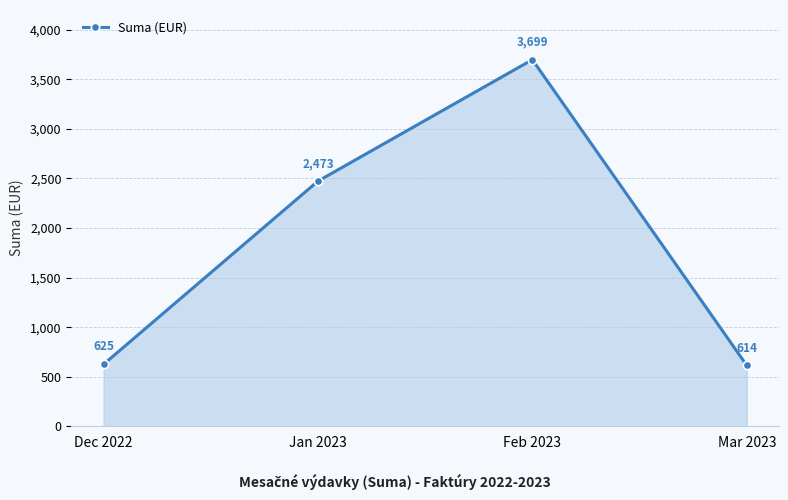

True or false: there are more than 2 points higher than both neighbors.

False